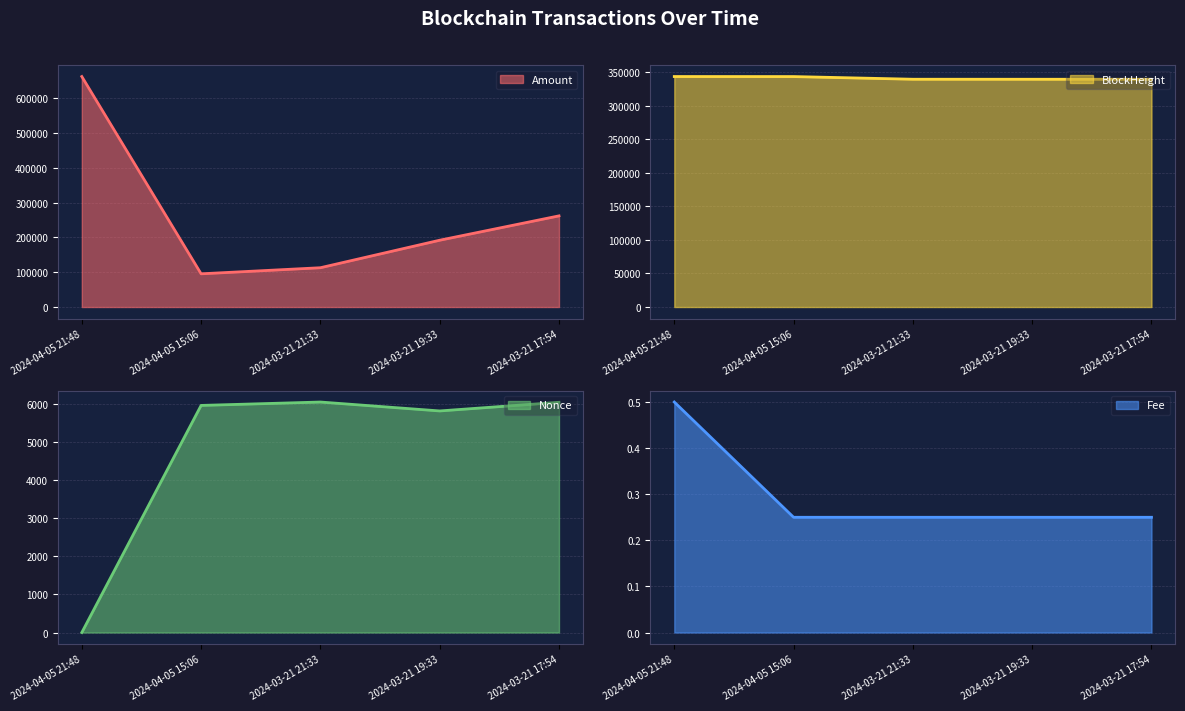

Rank the categories by Nonce value from lowest to highest.

2024-04-05 21:48, 2024-03-21 19:33, 2024-04-05 15:06, 2024-03-21 17:54, 2024-03-21 21:33